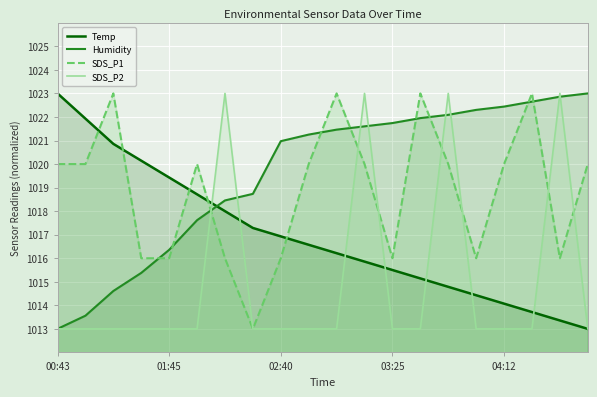

Which category has the highest value in the Humidity series?

19